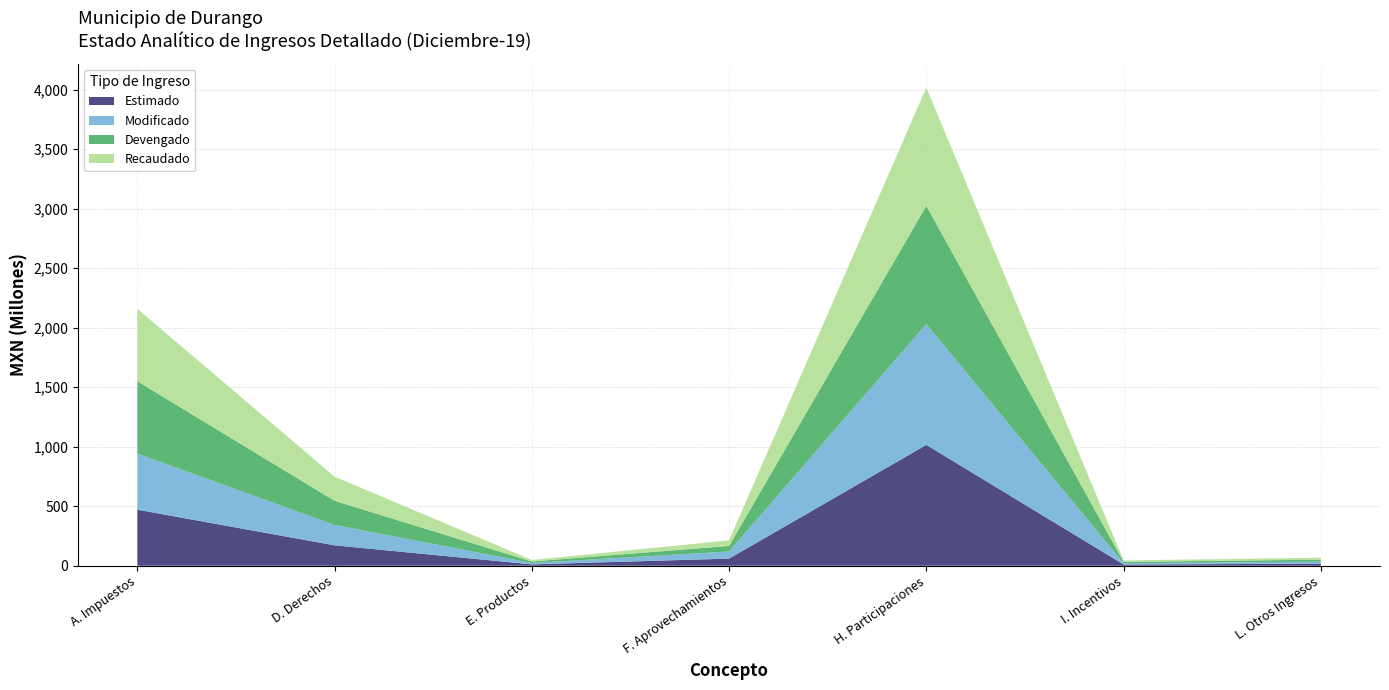

Reading right to left, extract all data points from this chart.

Estimado: 17066420.0	10475235.0	1015143512.0	59894650.0	11510675.0	171278777.5	470828929.9
Modificado: 17066420.0	10475235.0	1015143512.0	59894650.0	11510675.0	171278777.5	470828929.9
Devengado: 16670520.0	11815545.8	992809339.6	46736301.7	12574926.8	202716635.9	608097088.1
Recaudado: 16670520.0	11815545.8	992809339.6	46736301.7	12574926.8	202716635.9	608097088.1